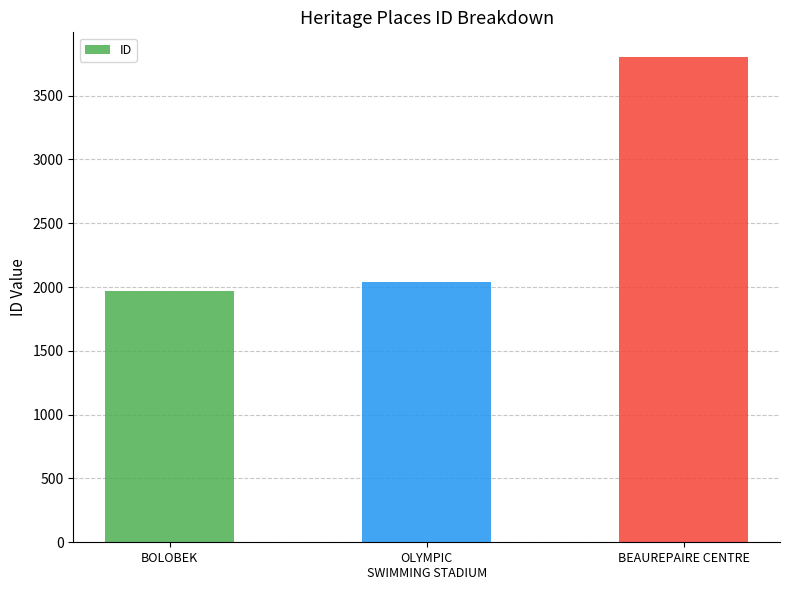

What is the change in value from BOLOBEK to BEAUREPAIRE CENTRE?

+1835